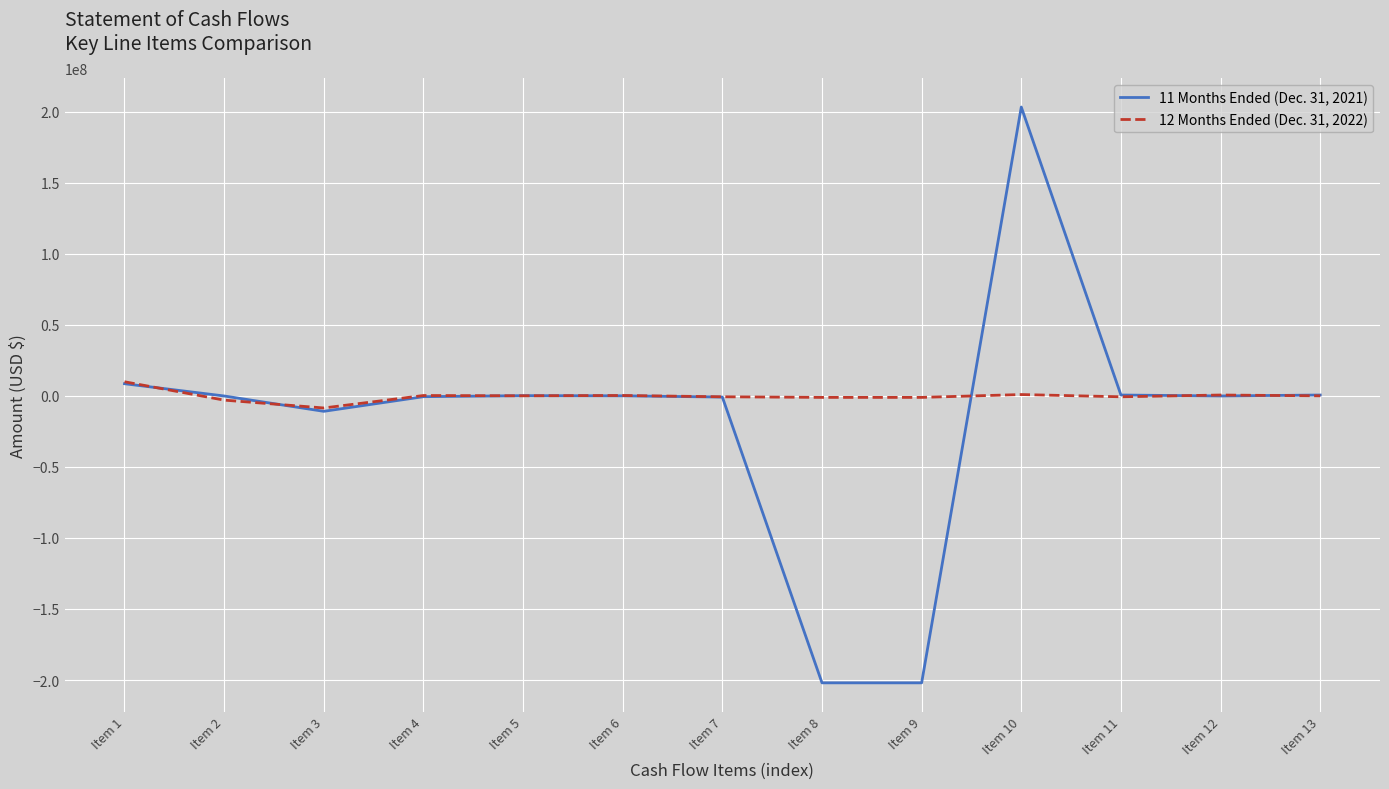

What value does the 11 Months Ended (Dec. 31, 2021) series have at Item 8, to the nearest 10?

-202000000